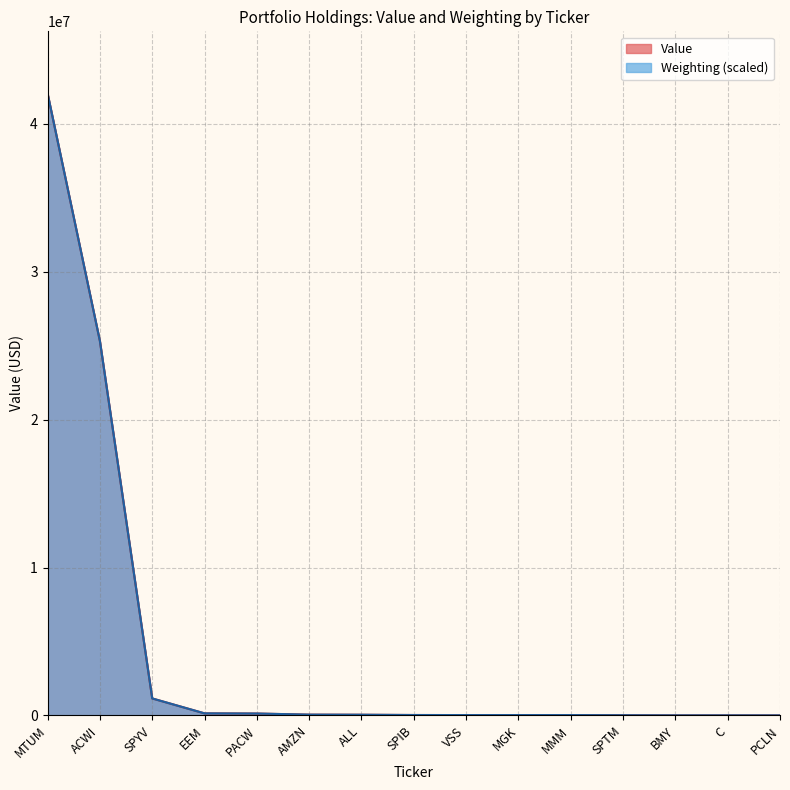

What is the sum of all Value values?

69001000.0